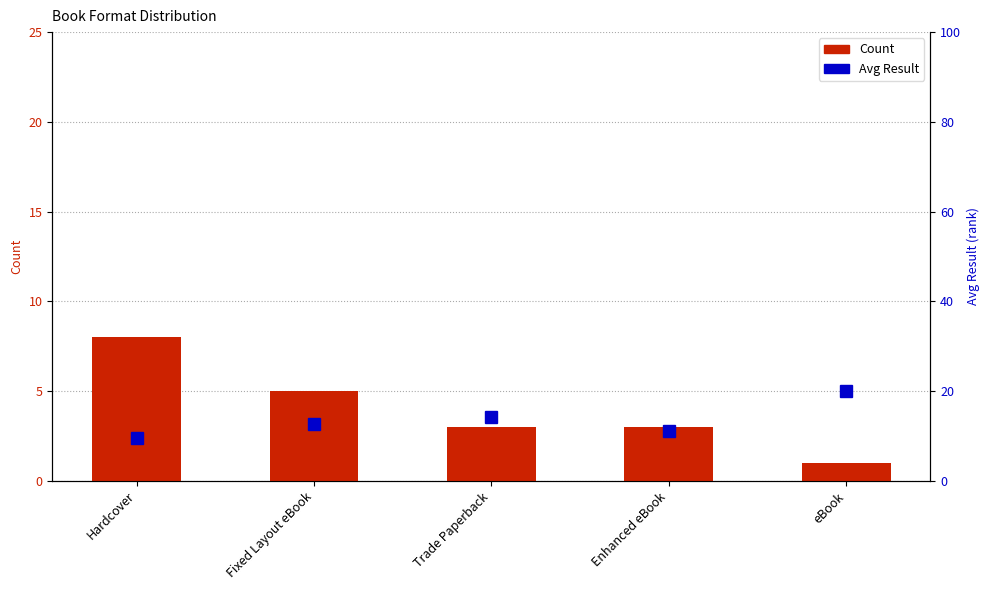

Rank the series at Enhanced eBook from lowest to highest value.

Count, Avg Result